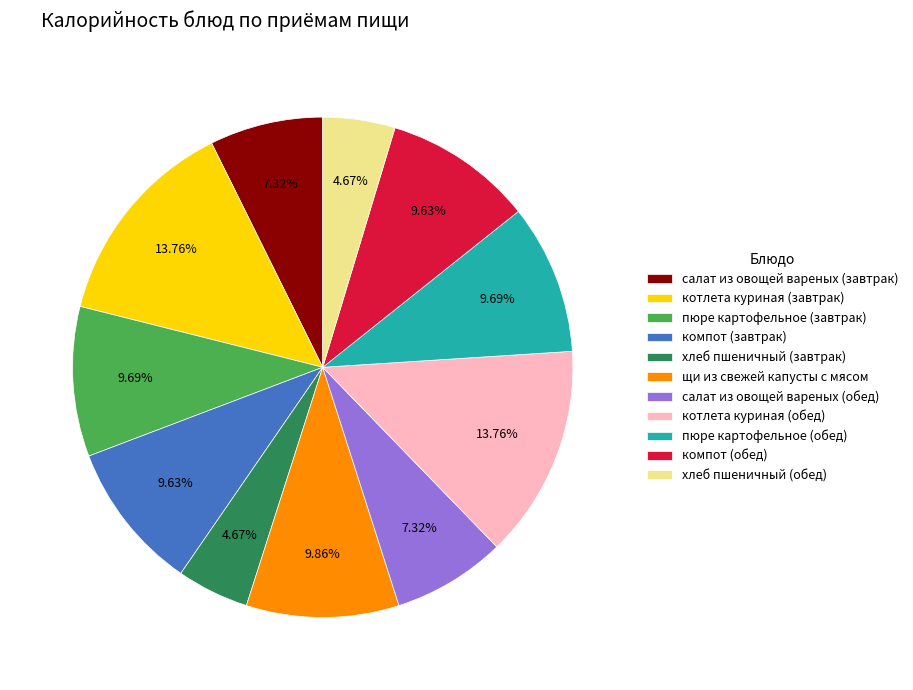

Between хлеб пшеничный (завтрак) and компот (обед), which is larger?

компот (обед)